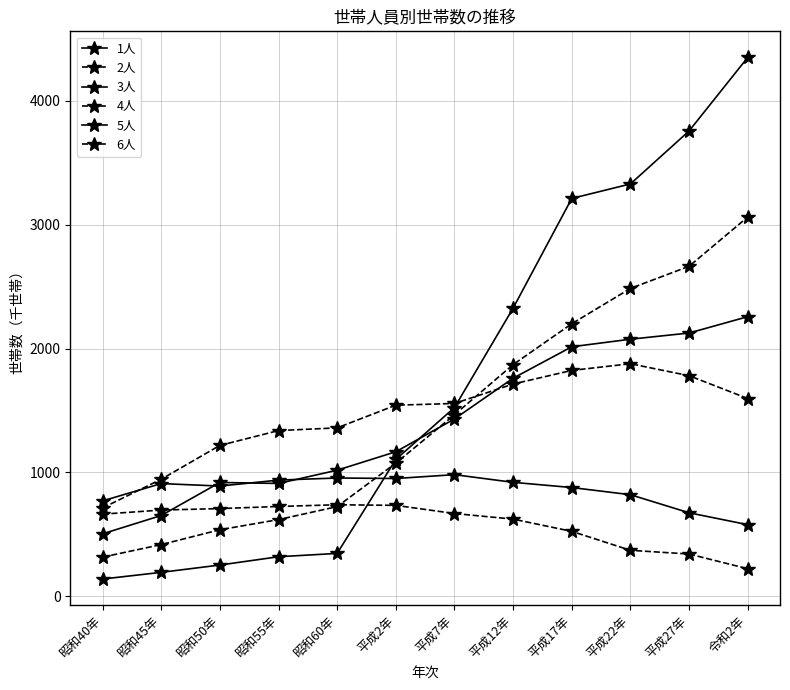

How many data points in 4人 are less than 1557?

6